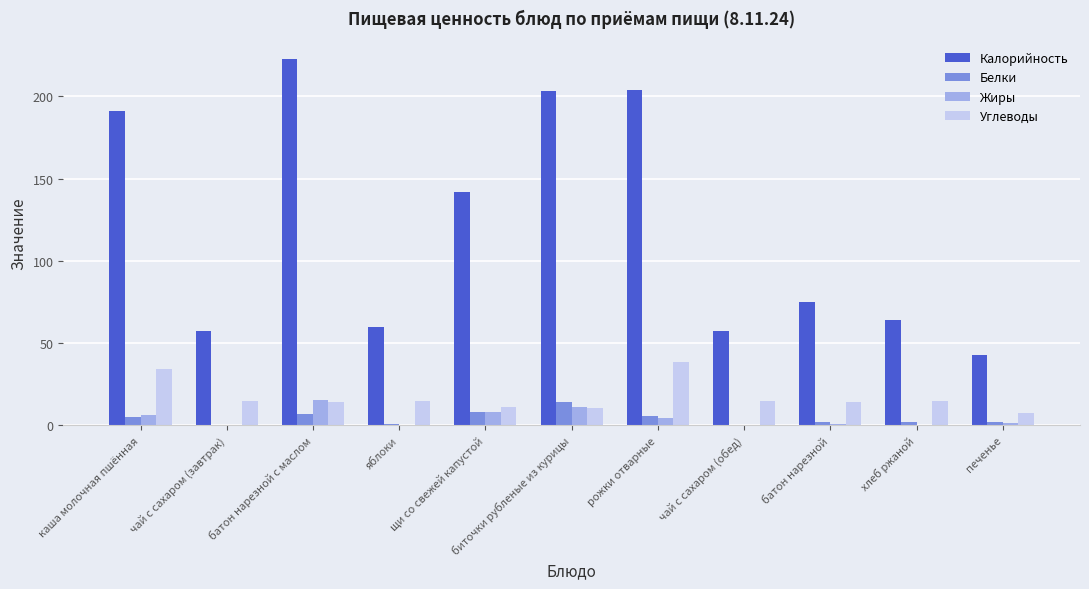

Which series has the largest total across all categories?

Калорийность